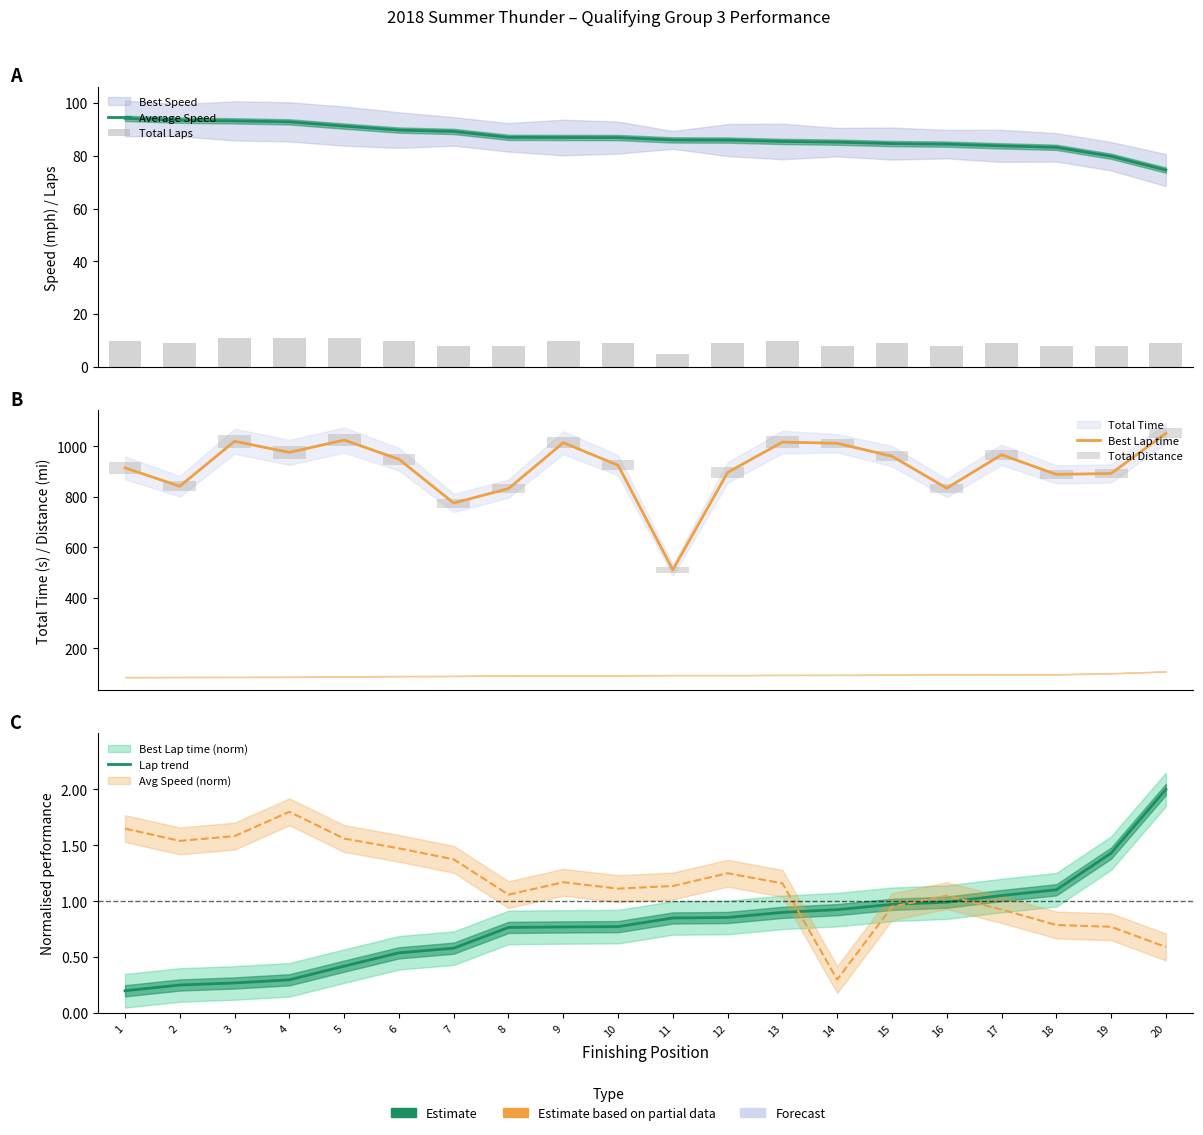

What is the value of the Average Speed bar at the 16th from the left?

84.4